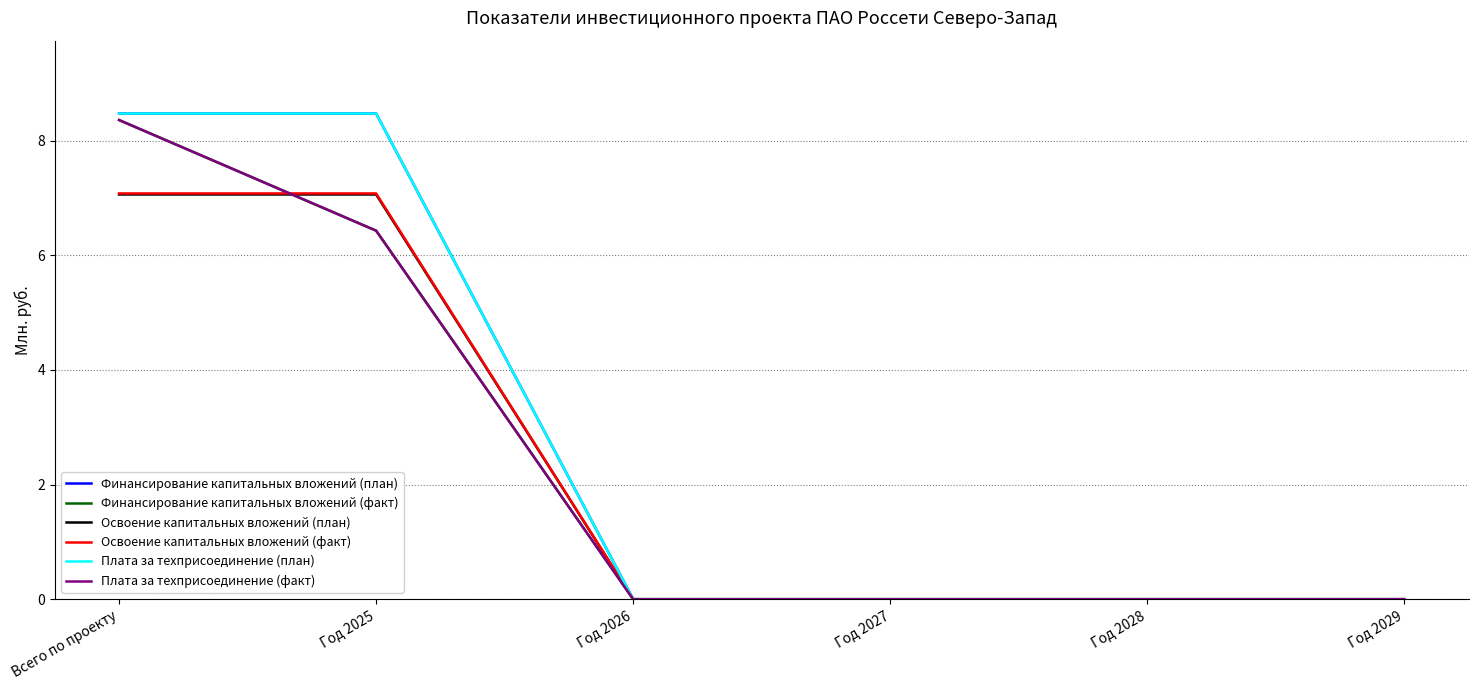

How many values in the Освоение капитальных вложений (план) series exceed 0?

2